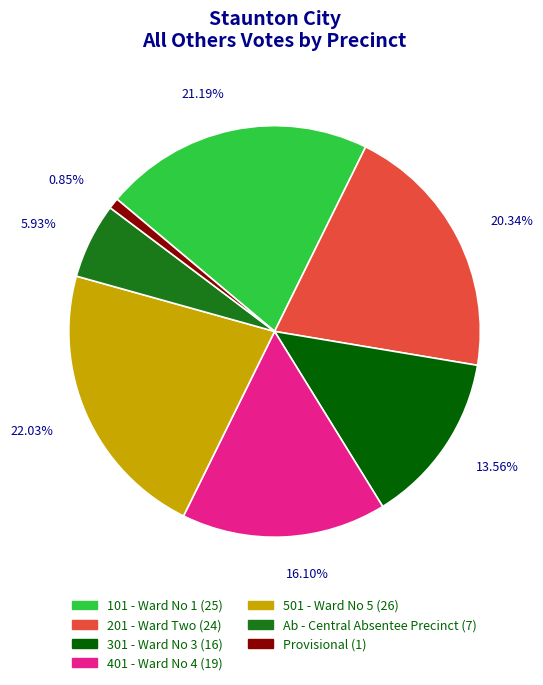

What percentage is NOT represented by Provisional?

99.2%